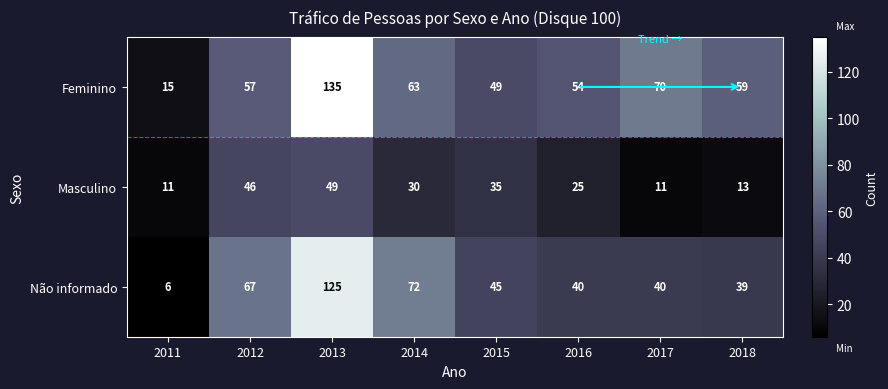

What is the difference between the highest and lowest values at 2012?

21